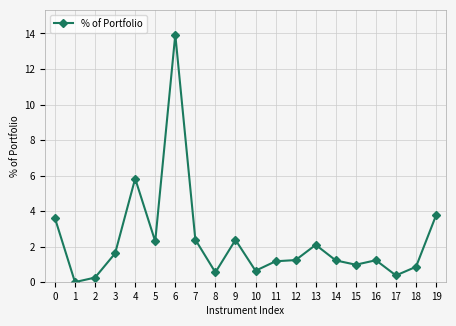

The chart shows a value of 1.8 at 16. True or false?

False